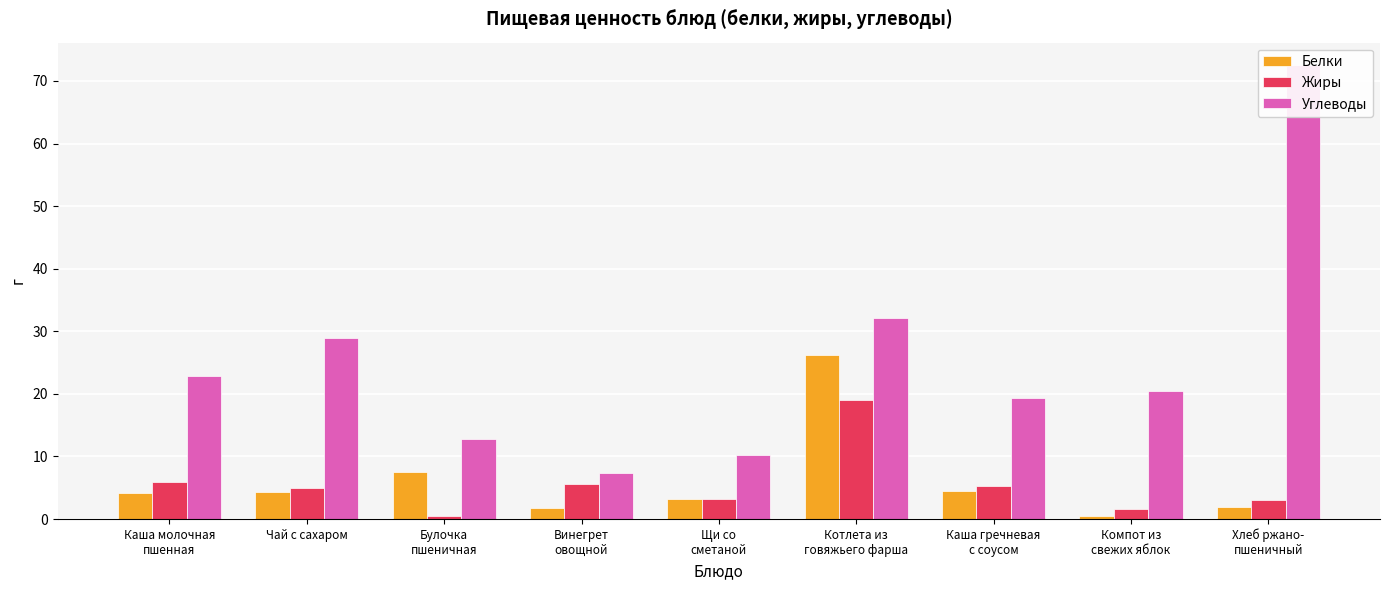

List the labels in order of Жиры value, largest first.

Котлета из
говяжьего фарша, Каша молочная
пшенная, Винегрет
овощной, Каша гречневая
с соусом, Чай с сахаром, Щи со
сметаной, Хлеб ржано-
пшеничный, Компот из
свежих яблок, Булочка
пшеничная